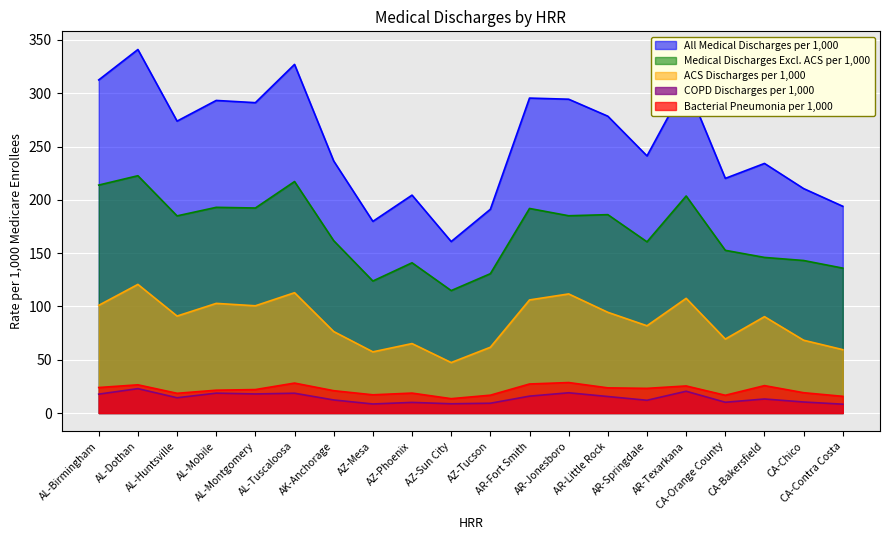

What is the sum of all Bacterial Pneumonia per 1,000 values?

432.2